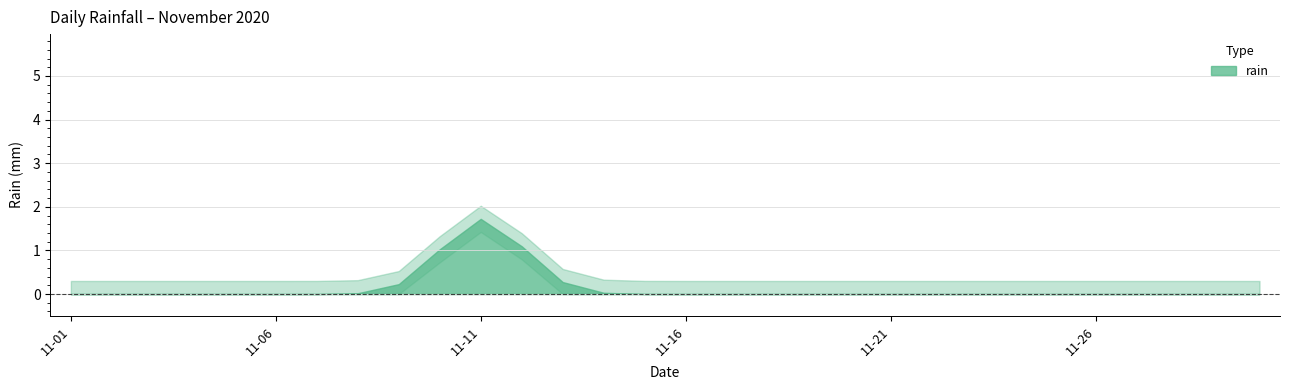

The chart shows a value of 0.0 at 2020-11-08. True or false?

True